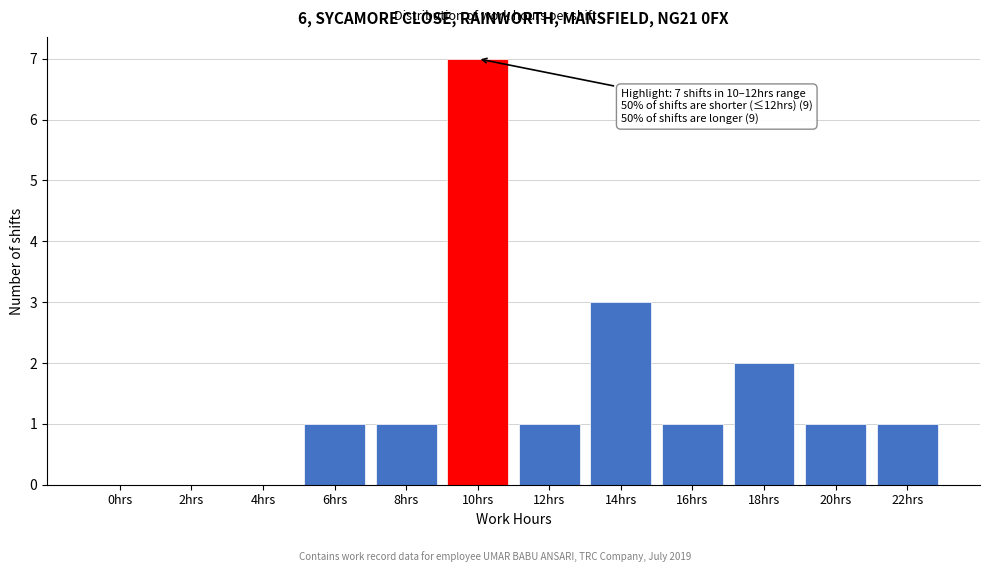

Reading left to right, extract all data points from this chart.

0hrs=0	2hrs=0	4hrs=0	6hrs=1	8hrs=1	10hrs=7	12hrs=1	14hrs=3	16hrs=1	18hrs=2	20hrs=1	22hrs=1